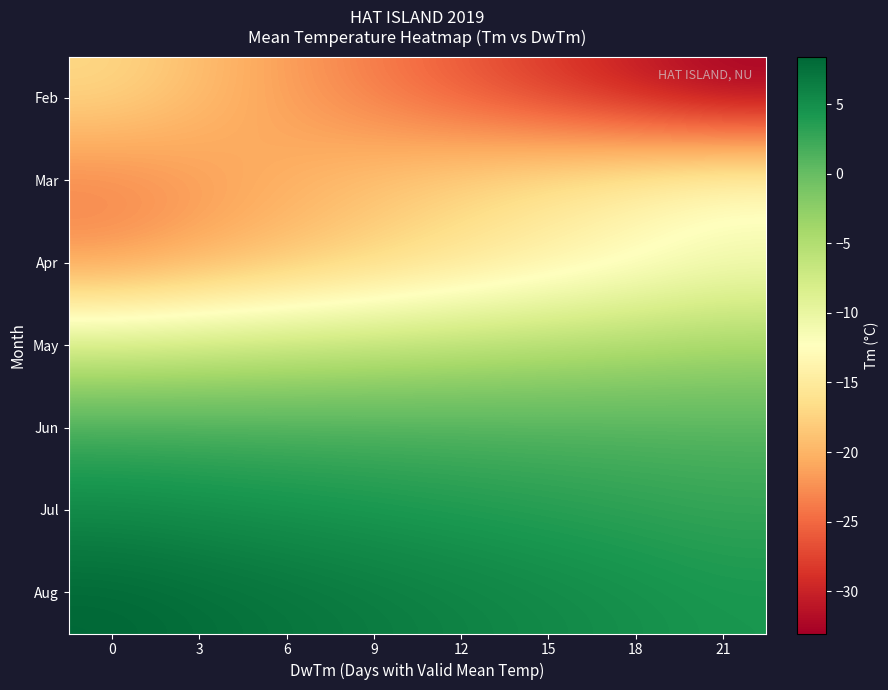

How many series are shown in this chart?

7